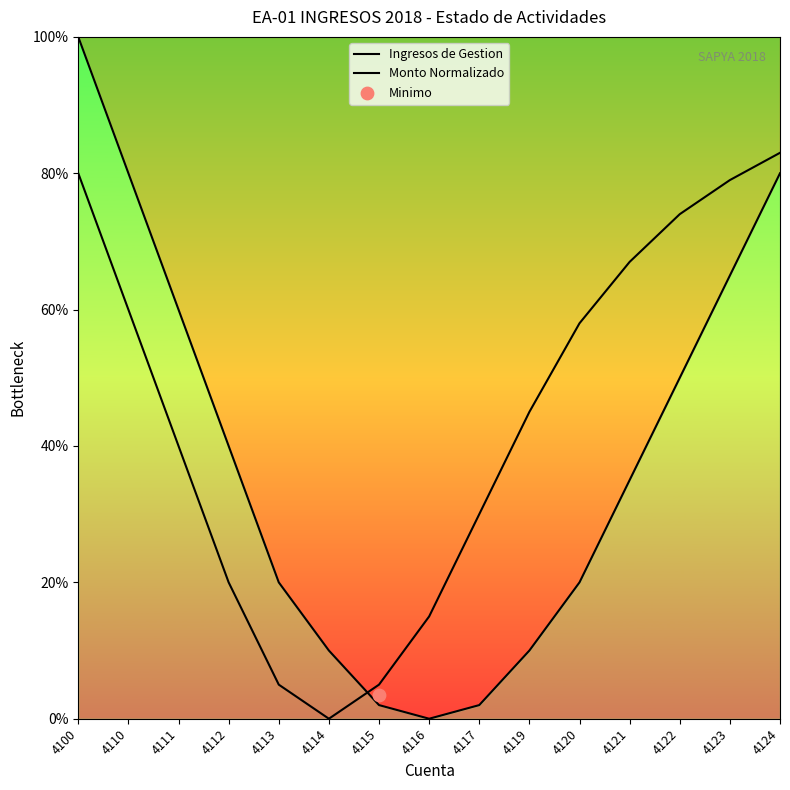

Is the value of Monto Normalizado at 4120 greater than the value of Ingresos de Gestion at 4117?

Yes